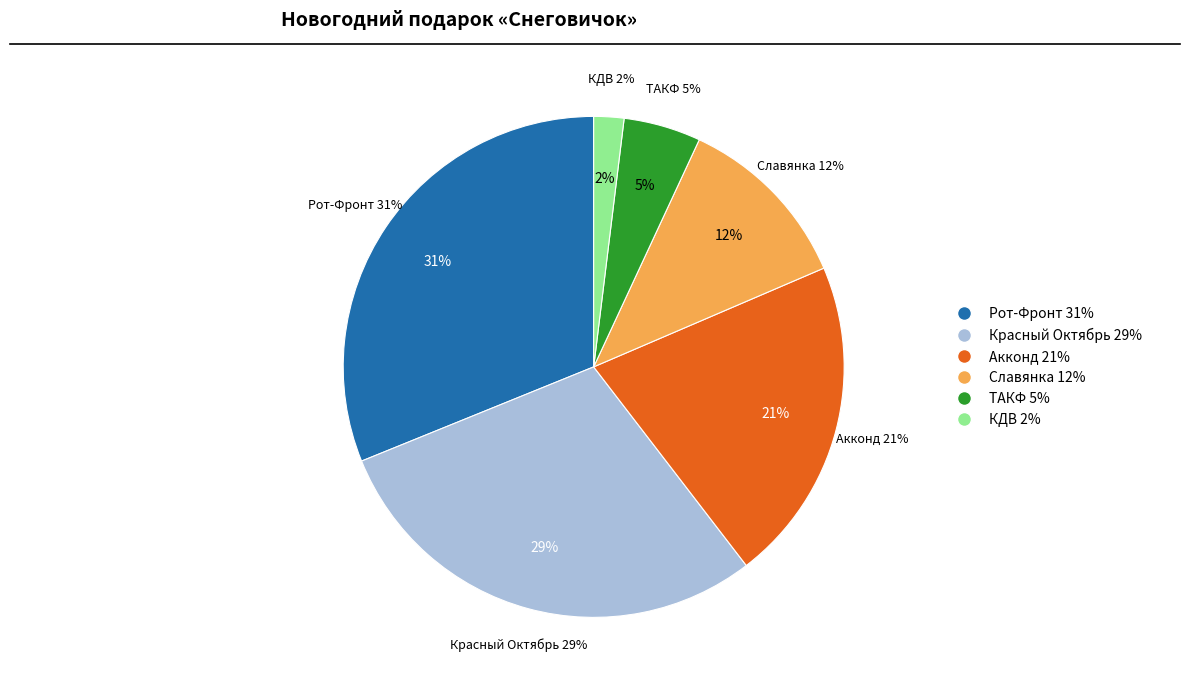

Which category has the biggest portion of the pie?

Рот-Фронт